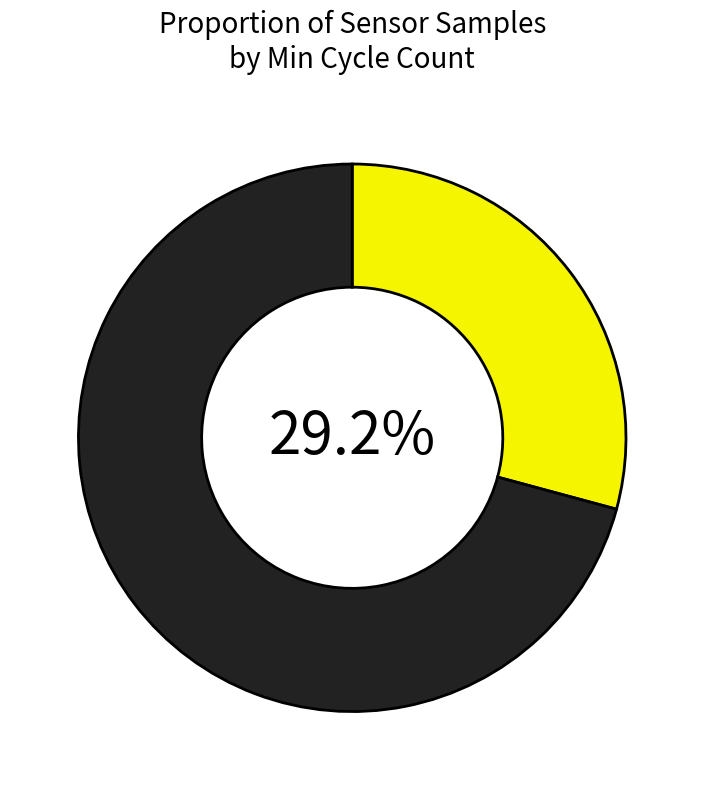

Is there any slice that represents more than half of the pie?

Yes